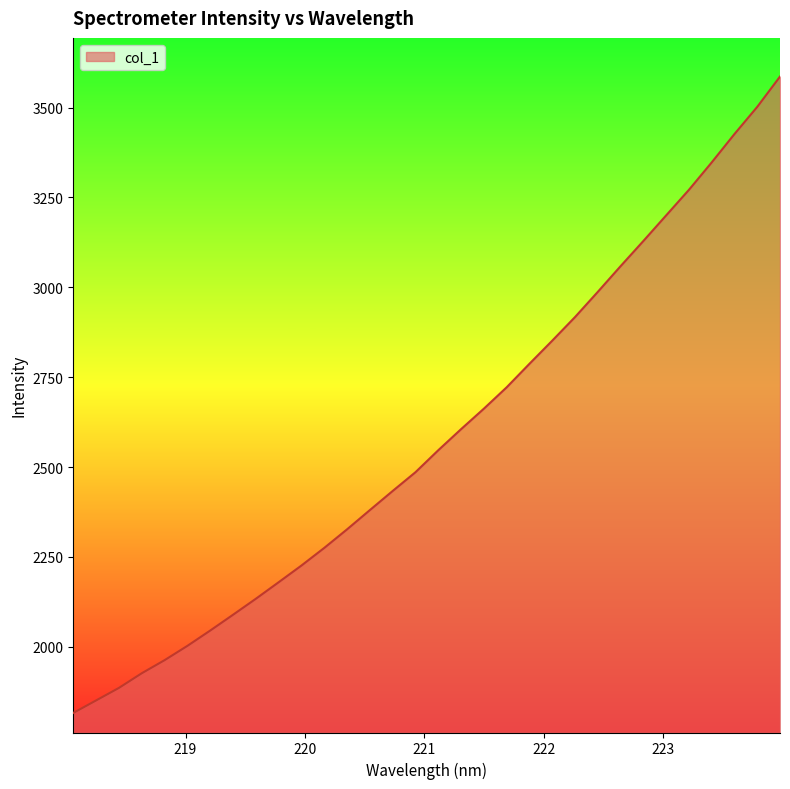

What is the minimum value shown in the chart?

1816.3